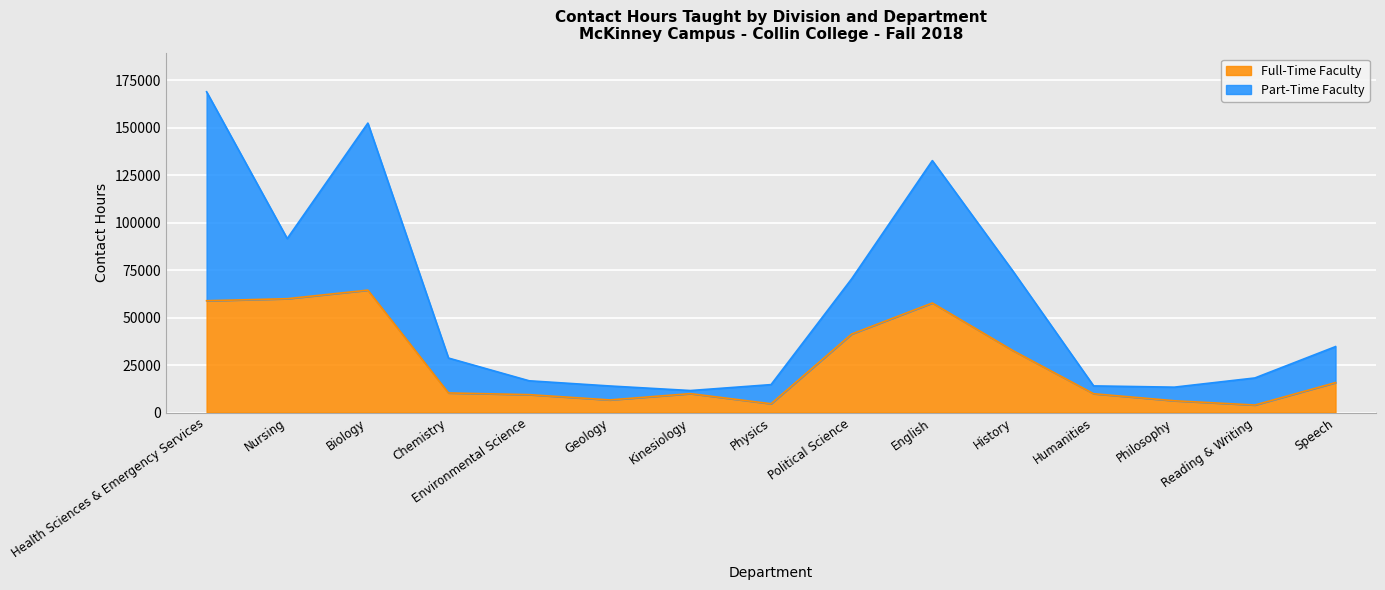

List the labels in order of value, largest first.

Biology, Nursing, Health Sciences & Emergency Services, English, Political Science, History, Speech, Chemistry, Kinesiology, Humanities, Environmental Science, Geology, Philosophy, Physics, Reading & Writing